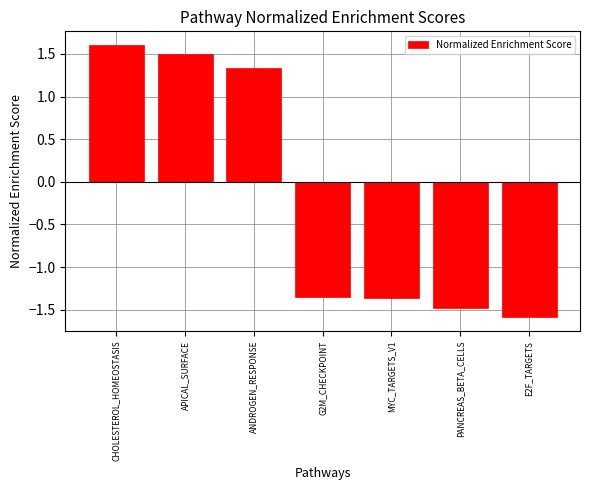

What position from the right is PANCREAS_BETA_CELLS?

2